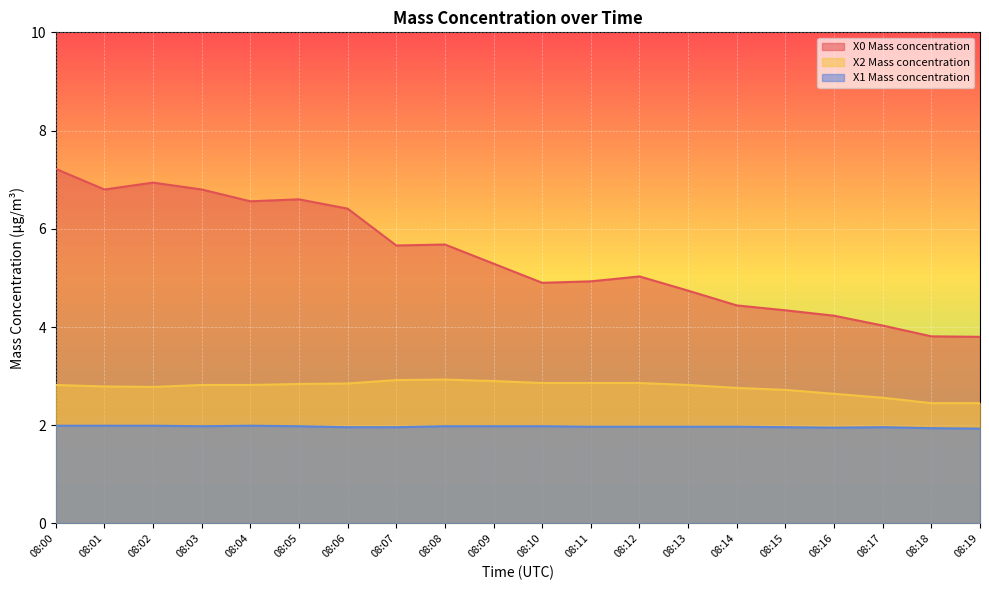

How many lines are shown in the chart?

3